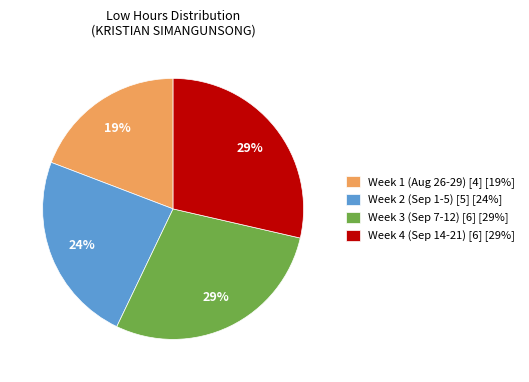

True or false: Week 1 (Aug 26-29) [4] [19%] accounts for 19% of the total.

True